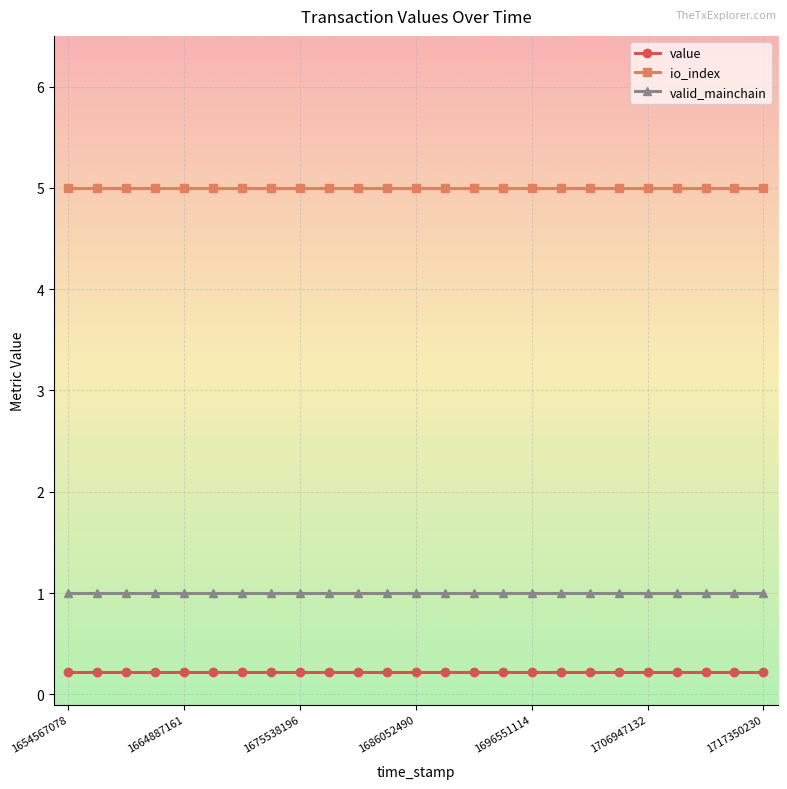

At how many categories does at least one series exceed 1?

25